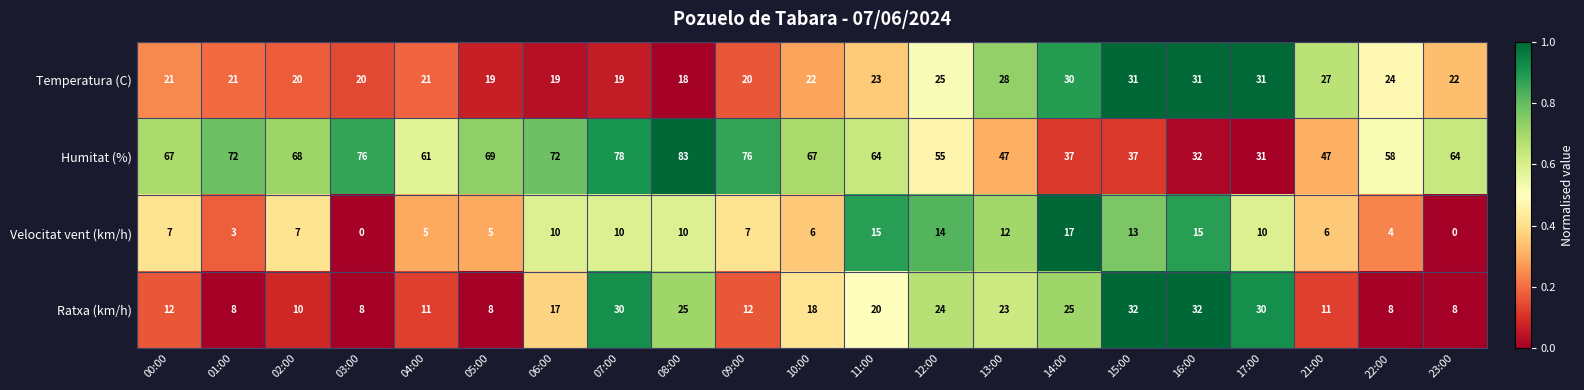

Read the Velocitat vent (km/h) value at 01:00.

3